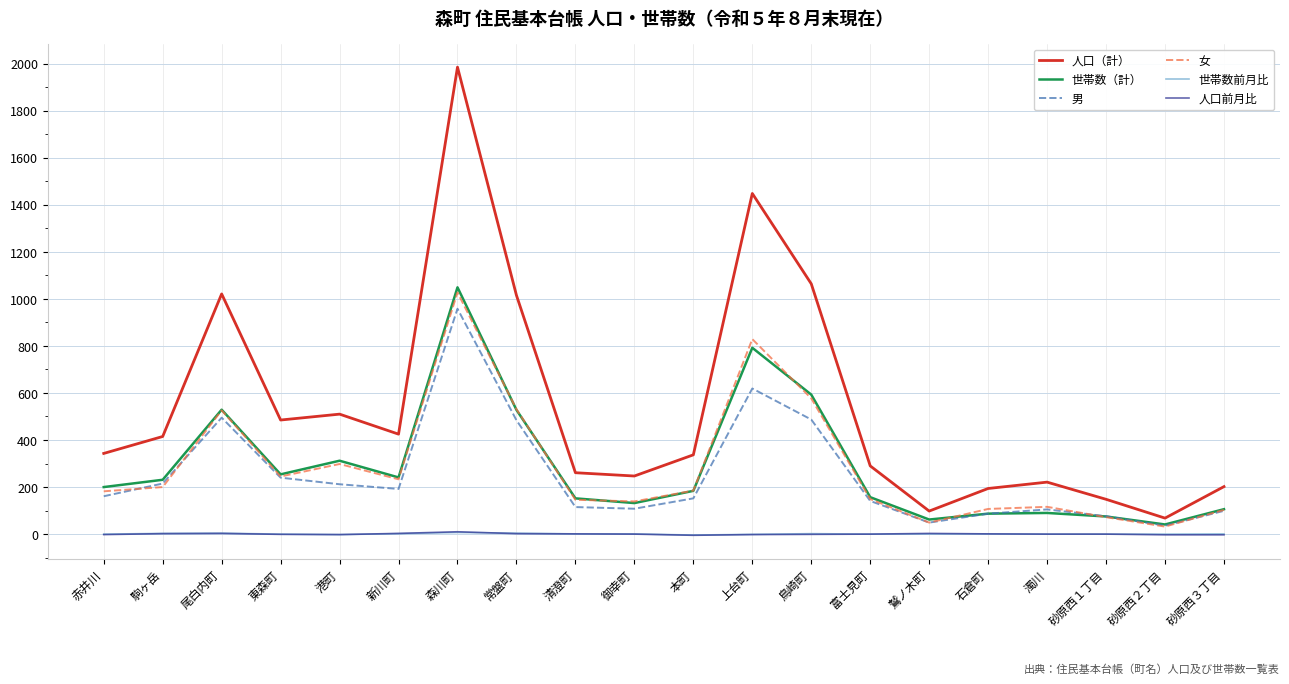

The 女 series shows 274 at 赤井川. True or false?

False